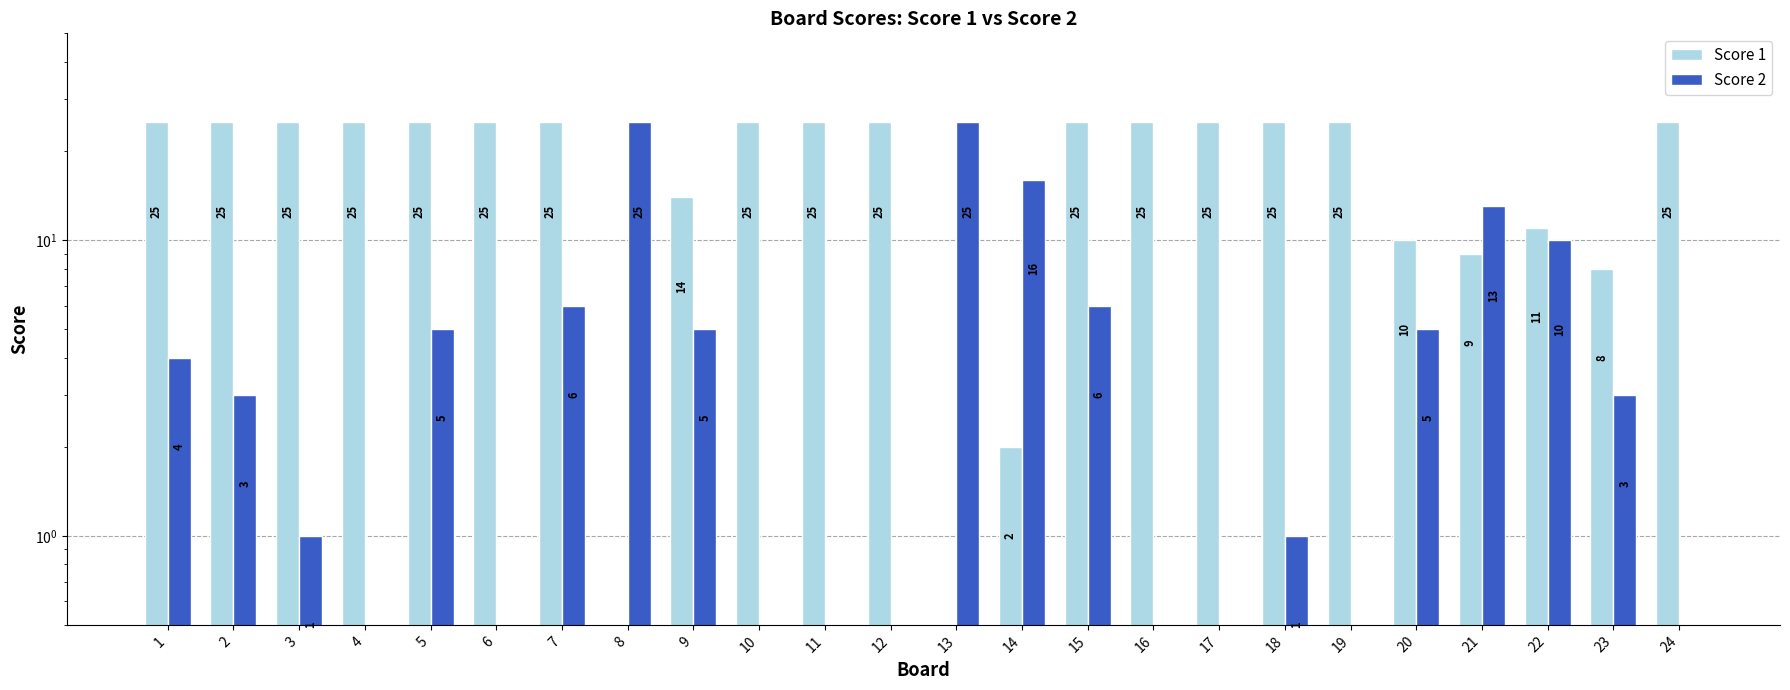

What is the sum of the Score 1 values at 14 and 22?

13